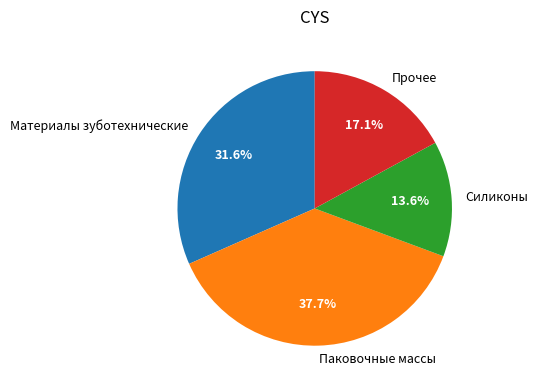

Is there a majority slice in this chart?

No